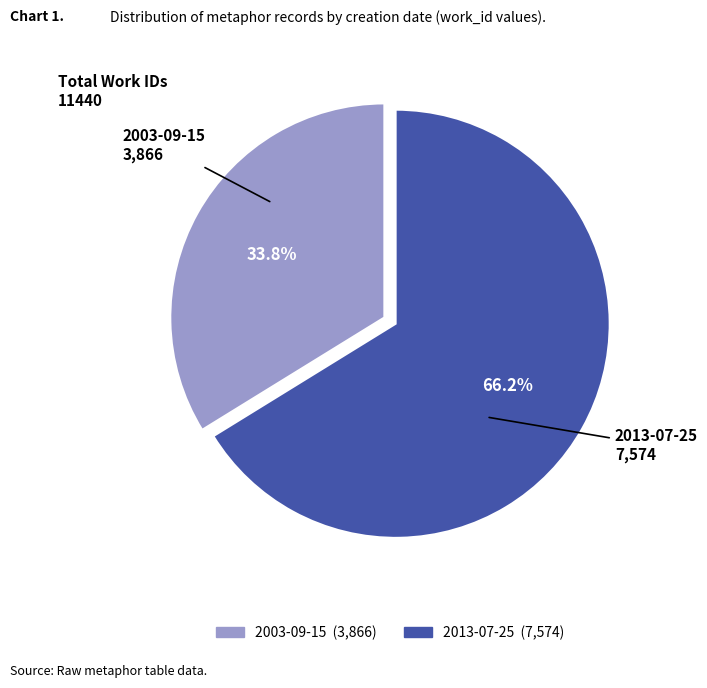

How many segments does this pie chart have?

2